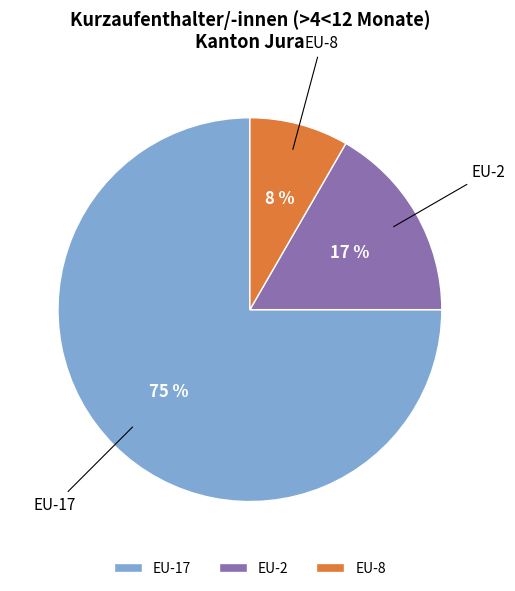

Rank the categories by value from lowest to highest.

EU-8, EU-2, EU-17